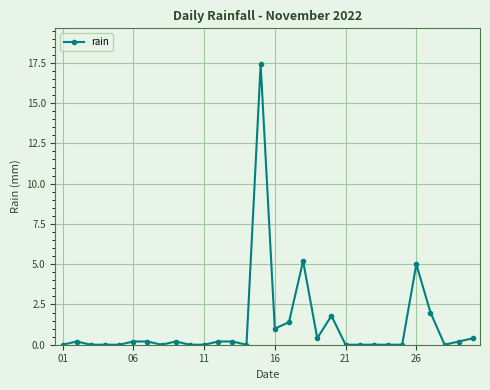

What is the difference between the maximum and minimum values?

17.4